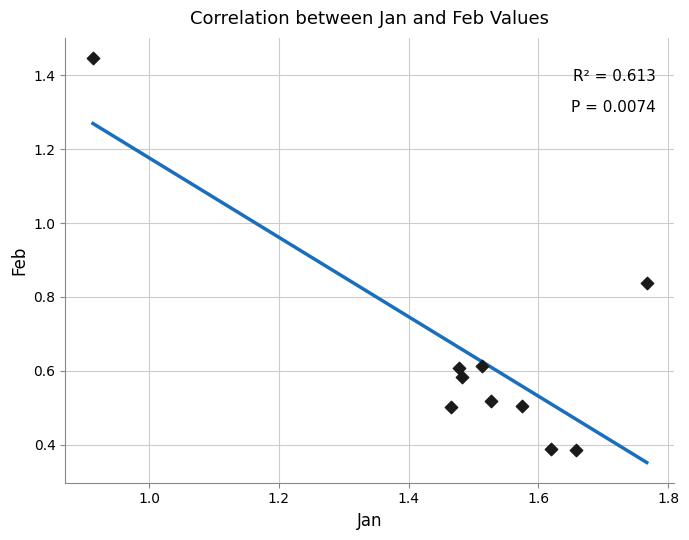

What is the range of X values (max minus min)?

0.9